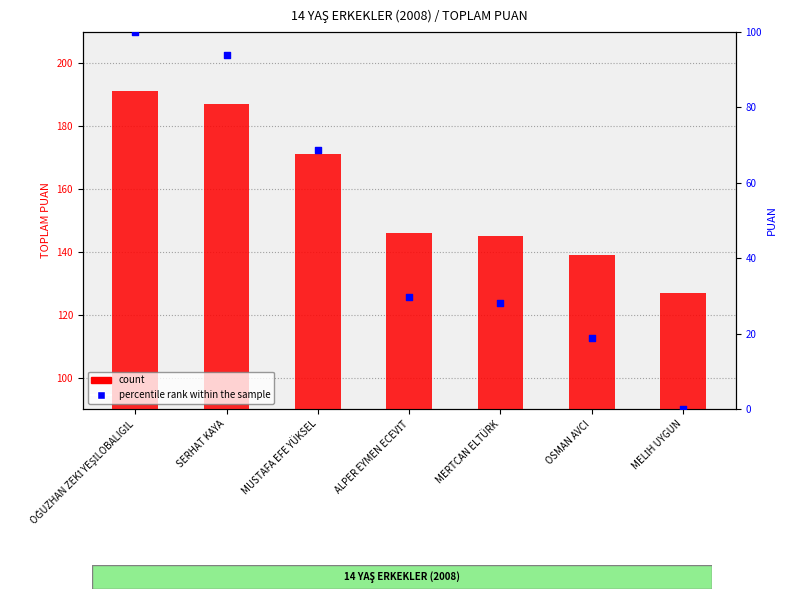

At how many categories does at least one series exceed 151?

3